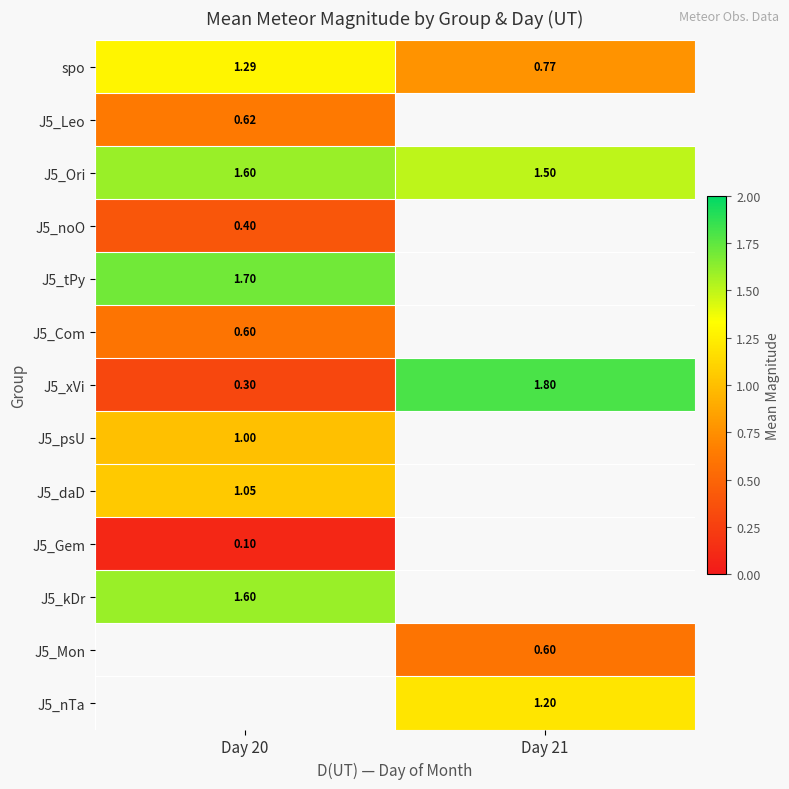

Is the value of J5_Com at Day 20 greater than the value of J5_noO at Day 20?

Yes